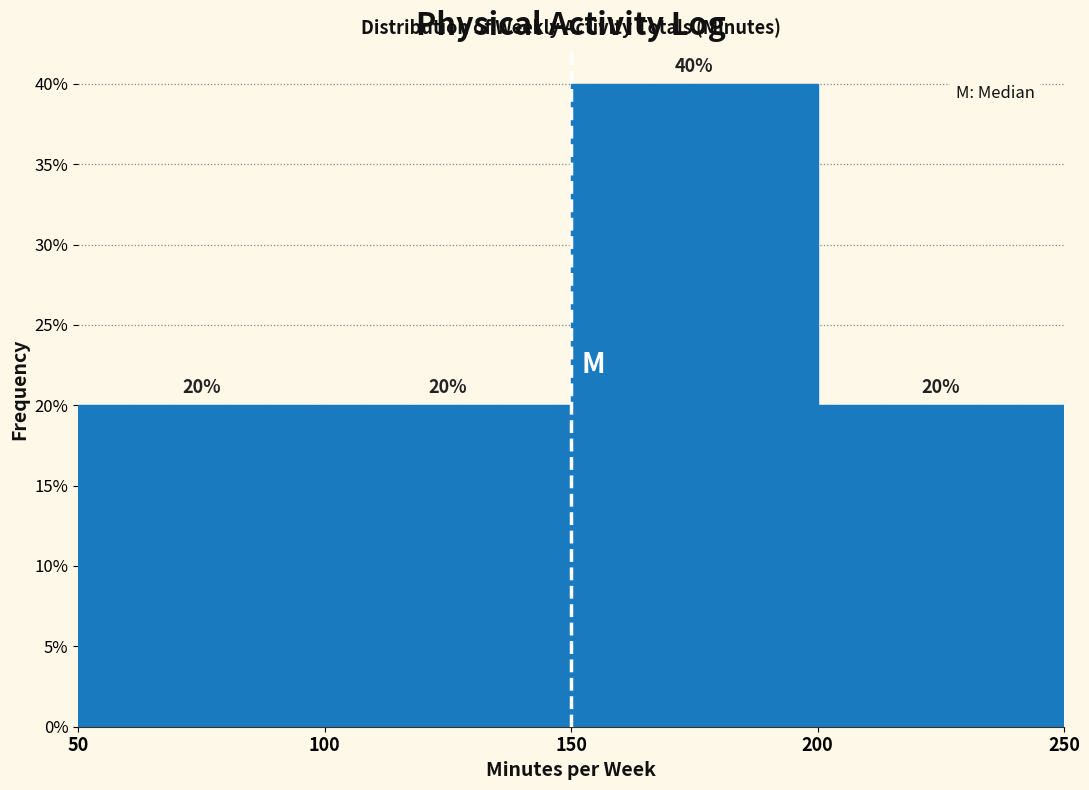

Reading left to right, list every bar in this chart as the range it spans on the x-axis followed by its height.

50 to 100: 20
100 to 150: 20
150 to 200: 40
200 to 250: 20